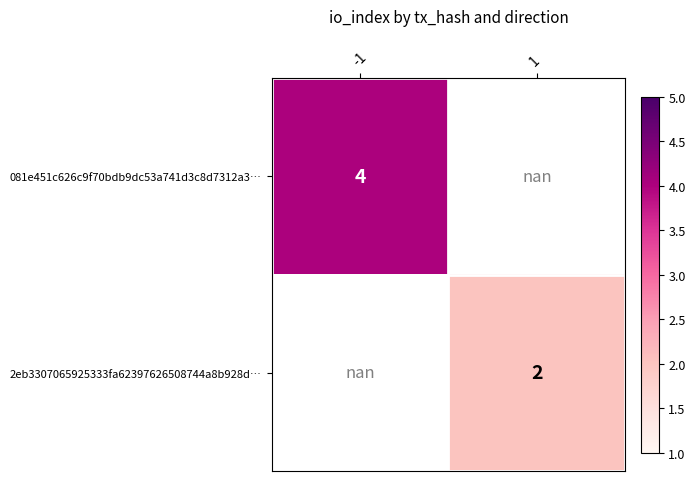

True or false: 081e451c626c9f70bdb9dc53a741d3c8d7312a3… has a value of 4.0 at -1.

True